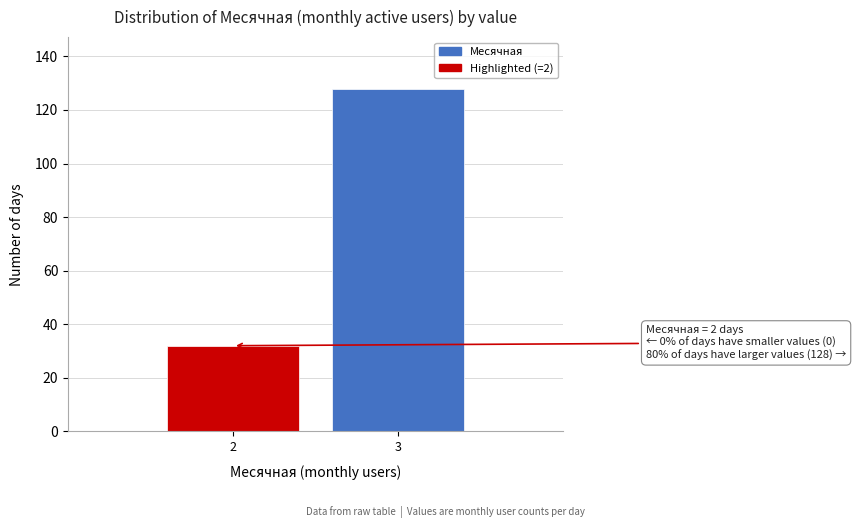

Reading right to left, list all the values displayed in this chart.

3=128	2=32